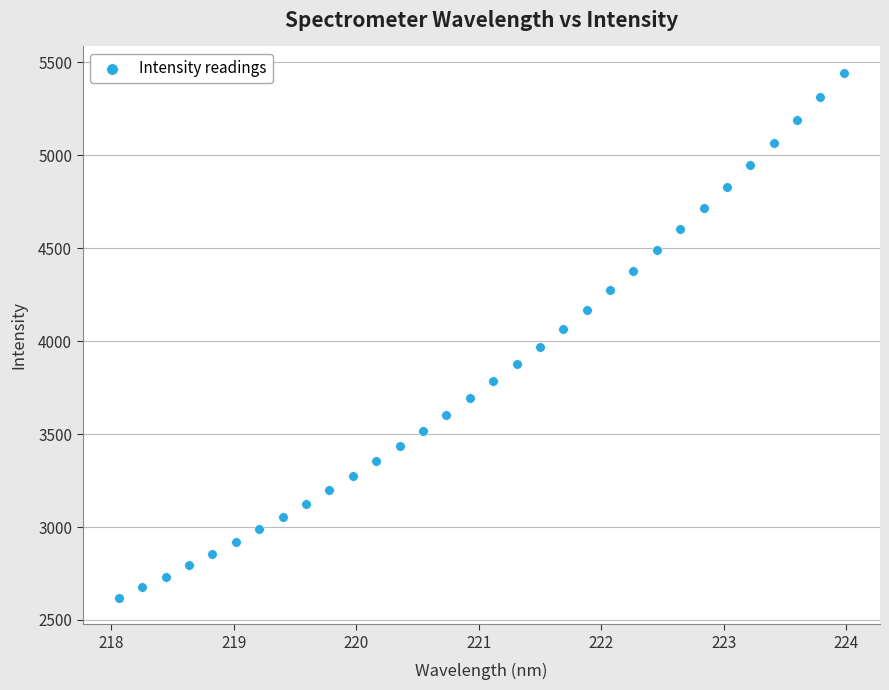

What is the range of Y values (max minus min)?

2826.5